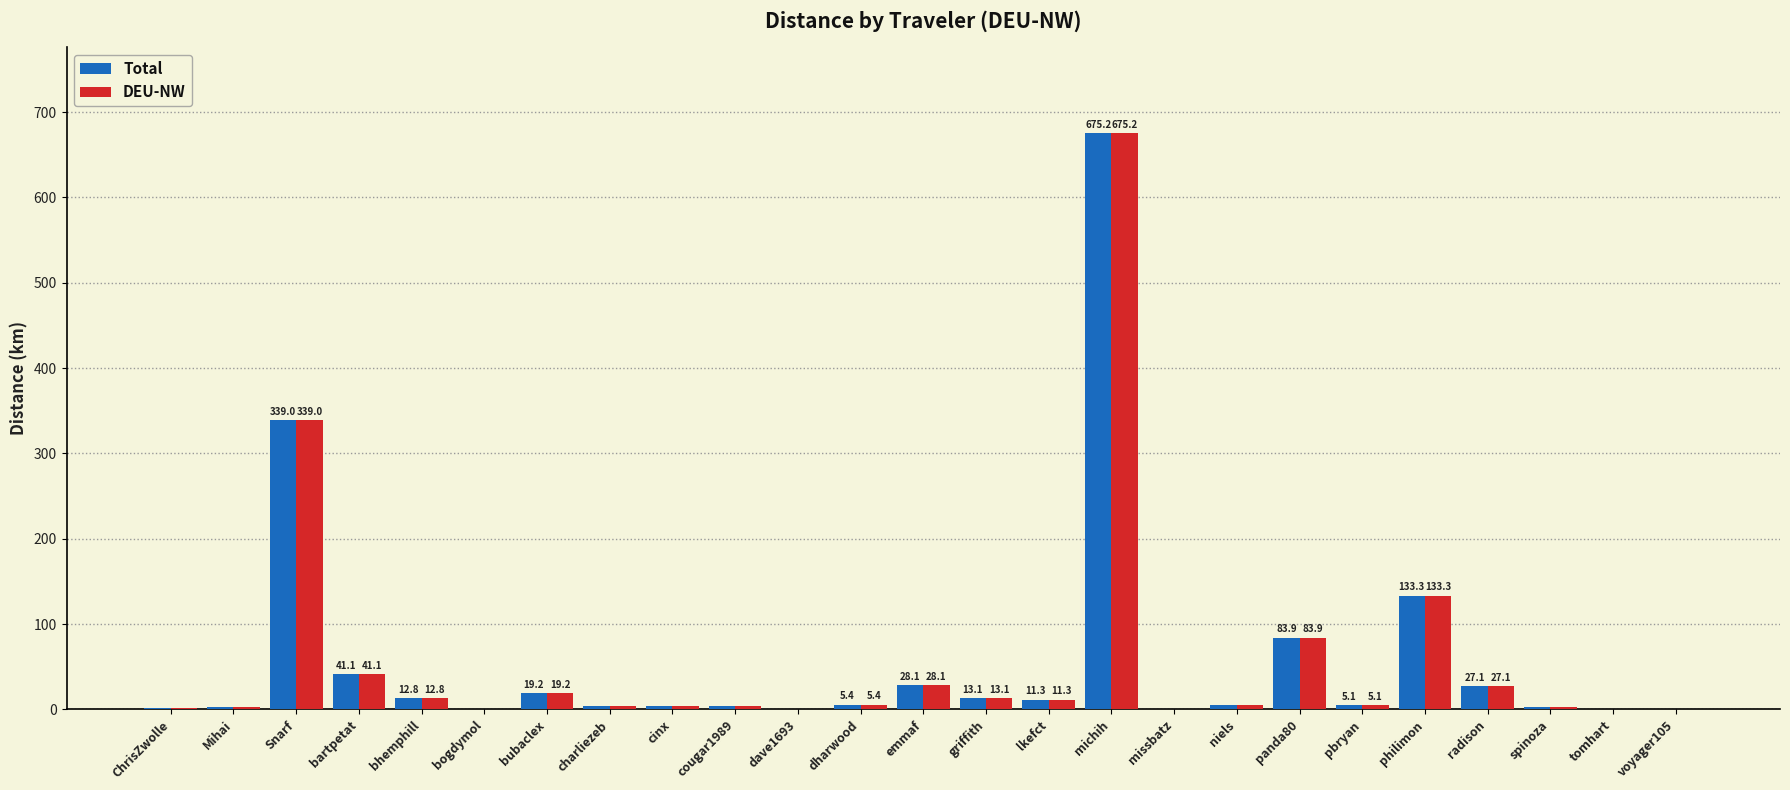

Read the DEU-NW value at michih.

675.2